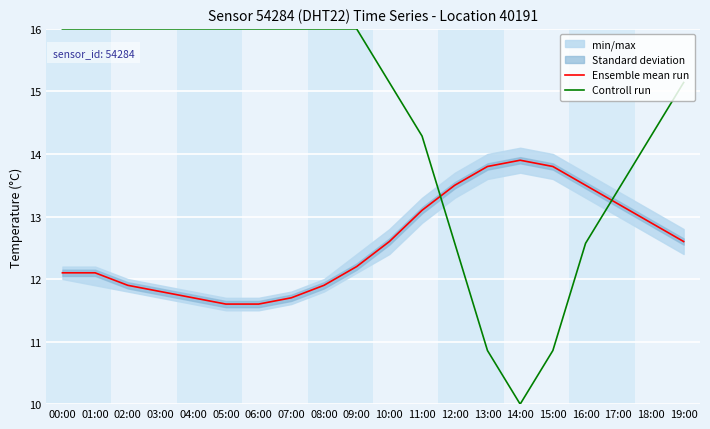

How many values in the Ensemble mean run series are below 12?

7